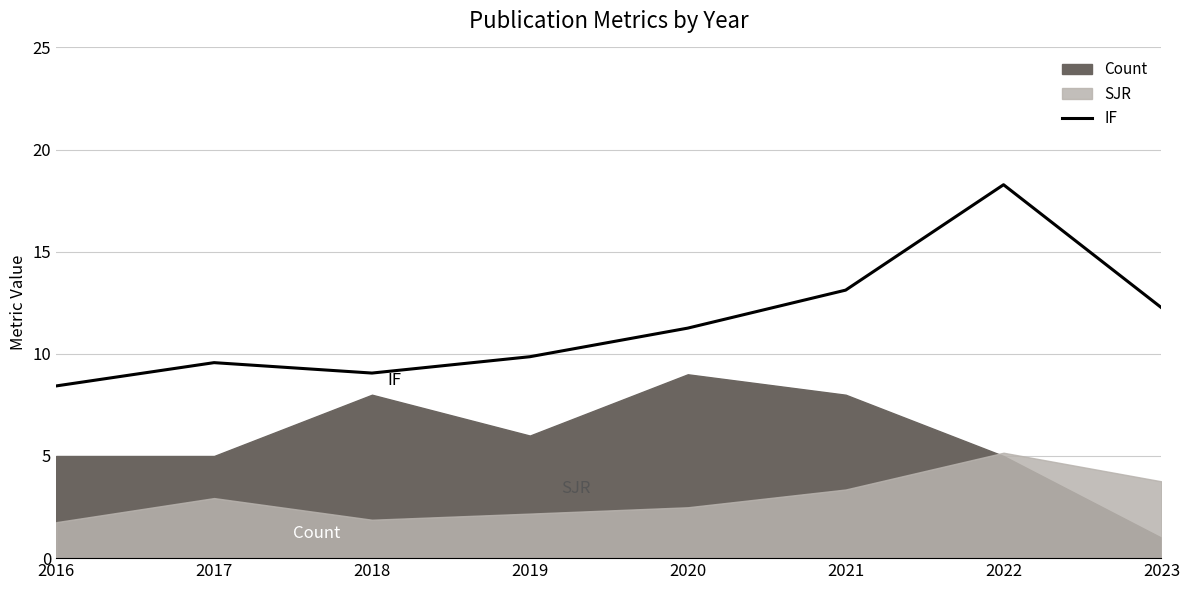

The value at 2017 is 9.6. True or false?

True